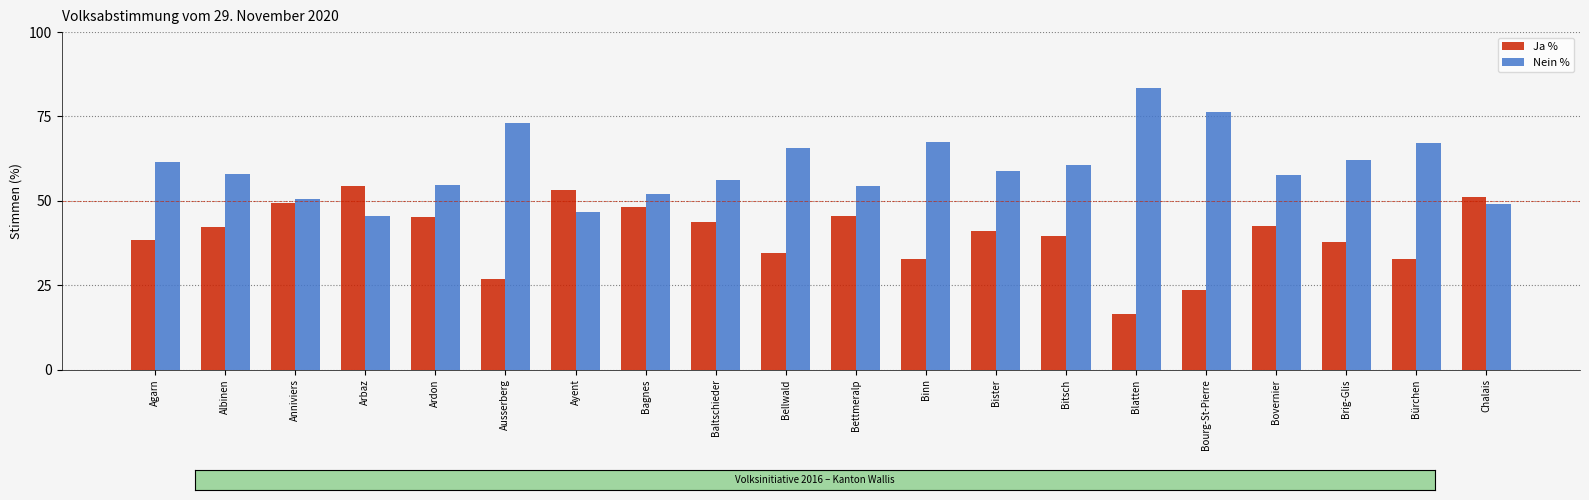

Which series has the largest total across all categories?

Nein %